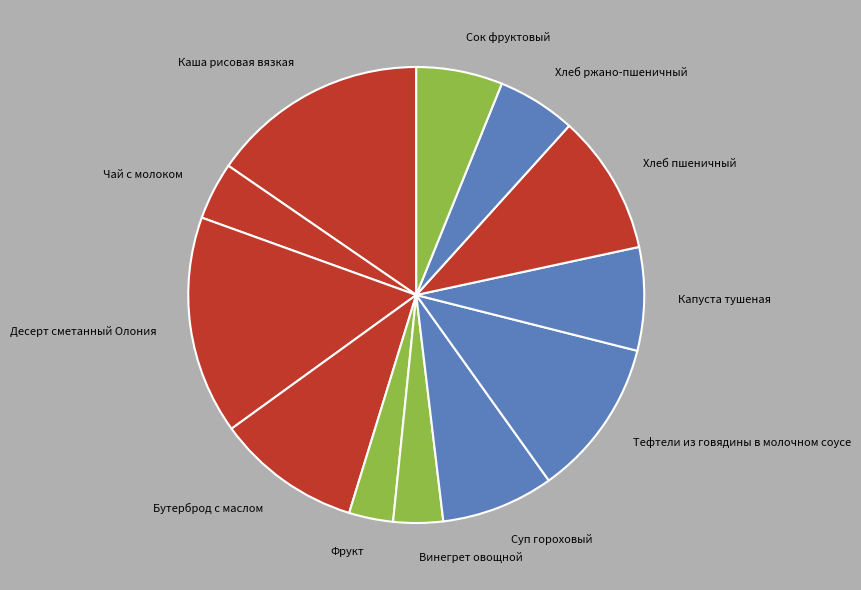

What is the ratio of the value at Суп гороховый to the value at Хлеб ржано-пшеничный?

1.4